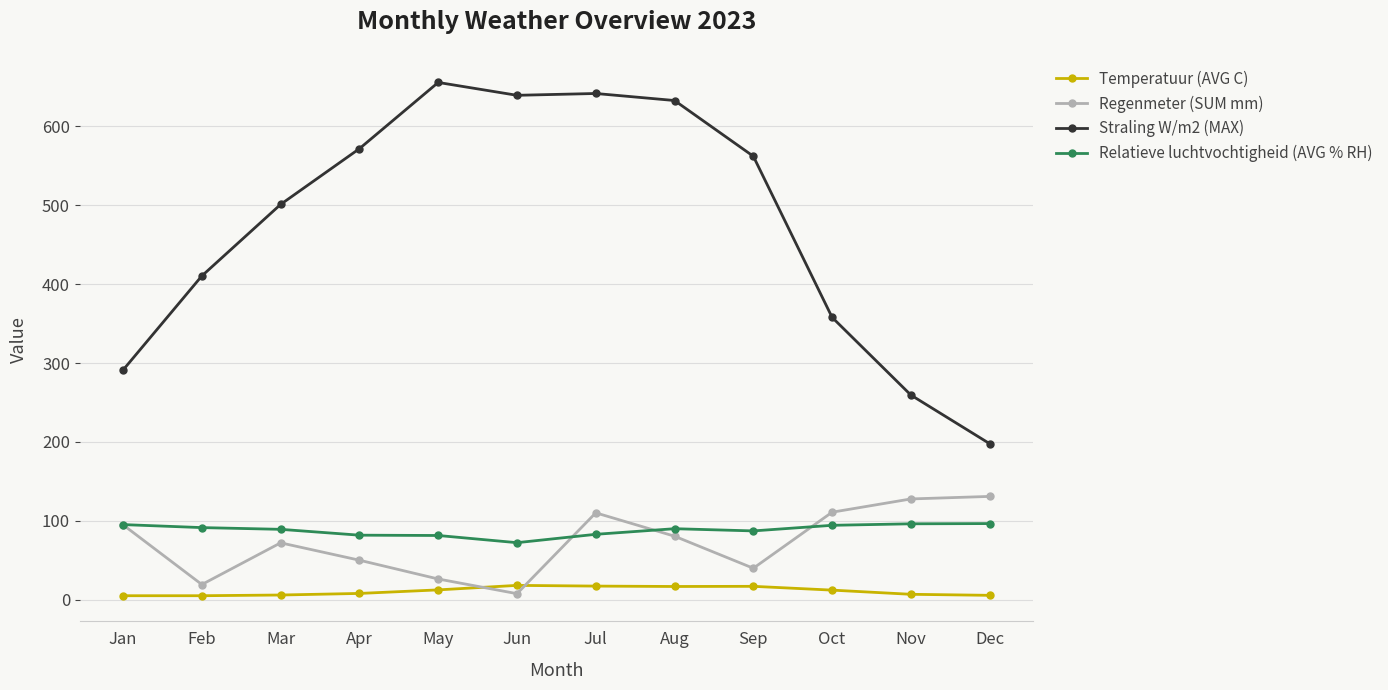

True or false: Temperatuur (AVG C) has more than 0 points higher than both neighbors.

True